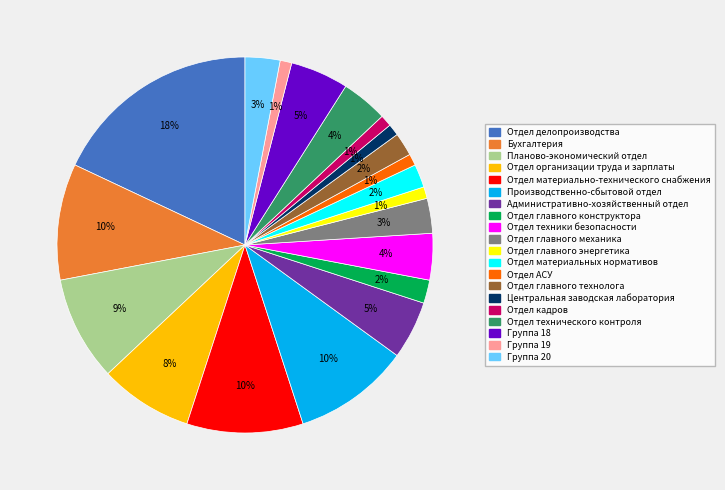

To the nearest percent, what is the difference between the largest and smallest slice percentages?

17%